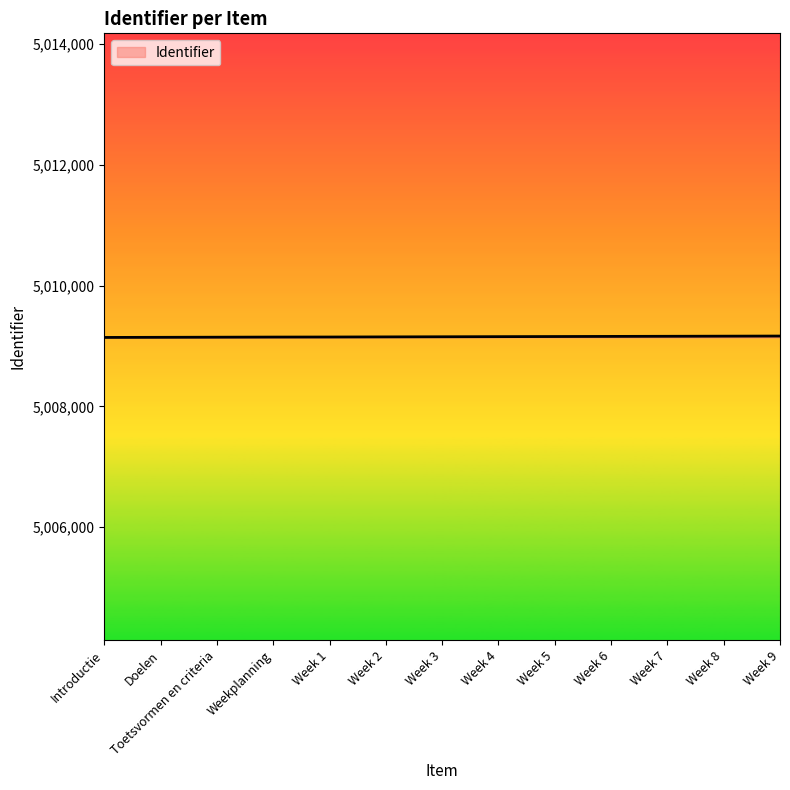

What is the ratio of the value at Week 2 to the value at Introductie?

1.0